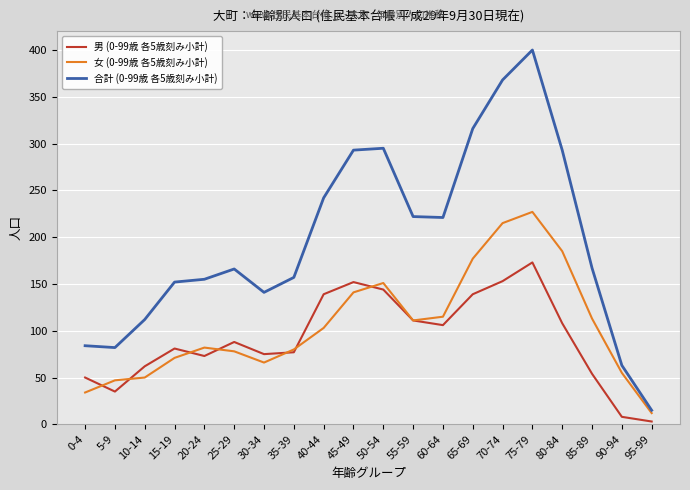

List the series in order of their peak value, highest first.

合計 (0-99歳 各5歳刻み小計), 女 (0-99歳 各5歳刻み小計), 男 (0-99歳 各5歳刻み小計)